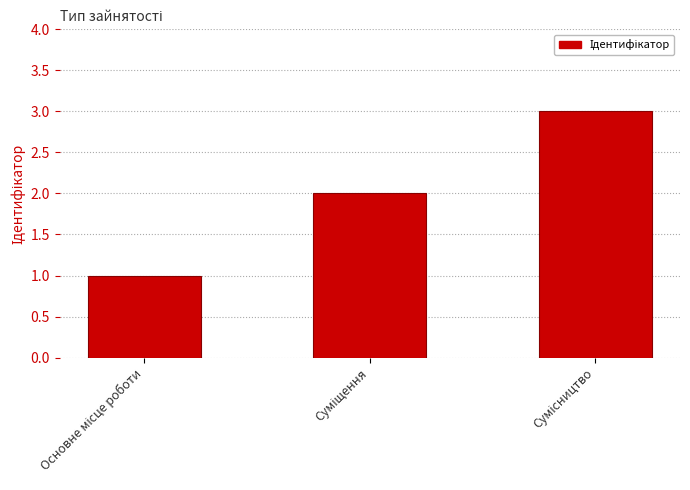

What is the greatest value displayed?

3